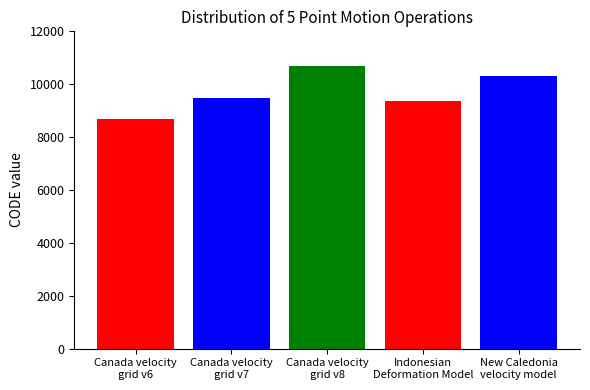

Reading left to right, list all the values displayed in this chart.

8676	9483	10707	9375	10323